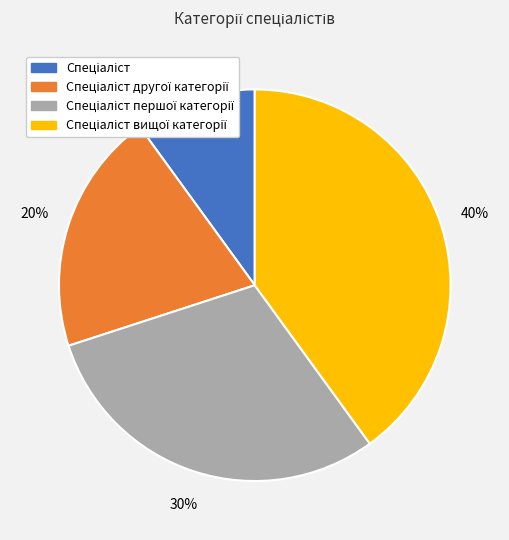

To the nearest percent, what is the difference between the largest and smallest slice percentages?

30%